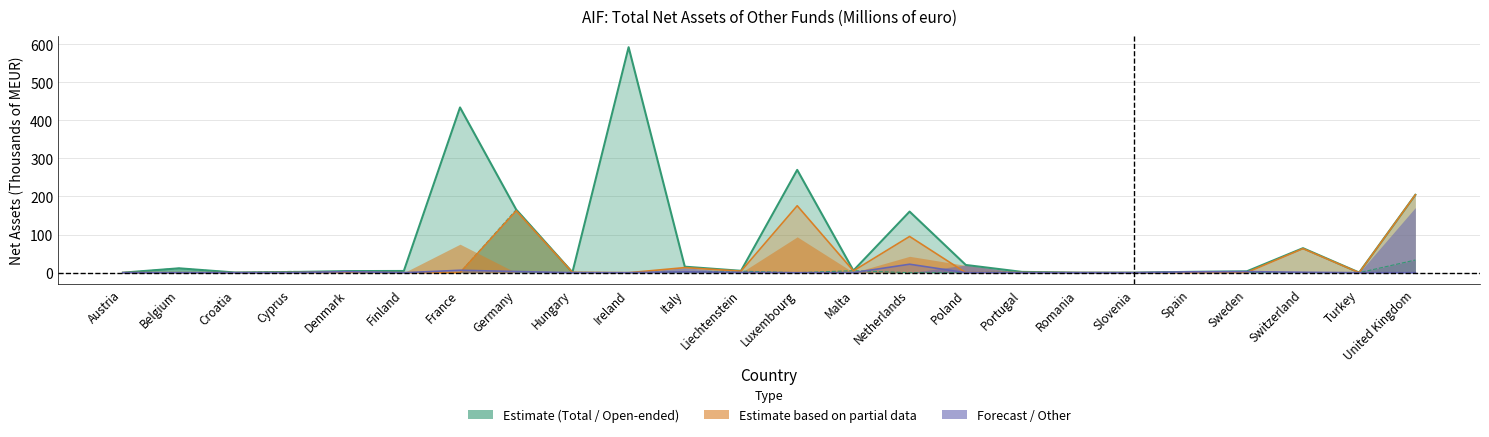

What is the approximate value of Total at United Kingdom?

204.3